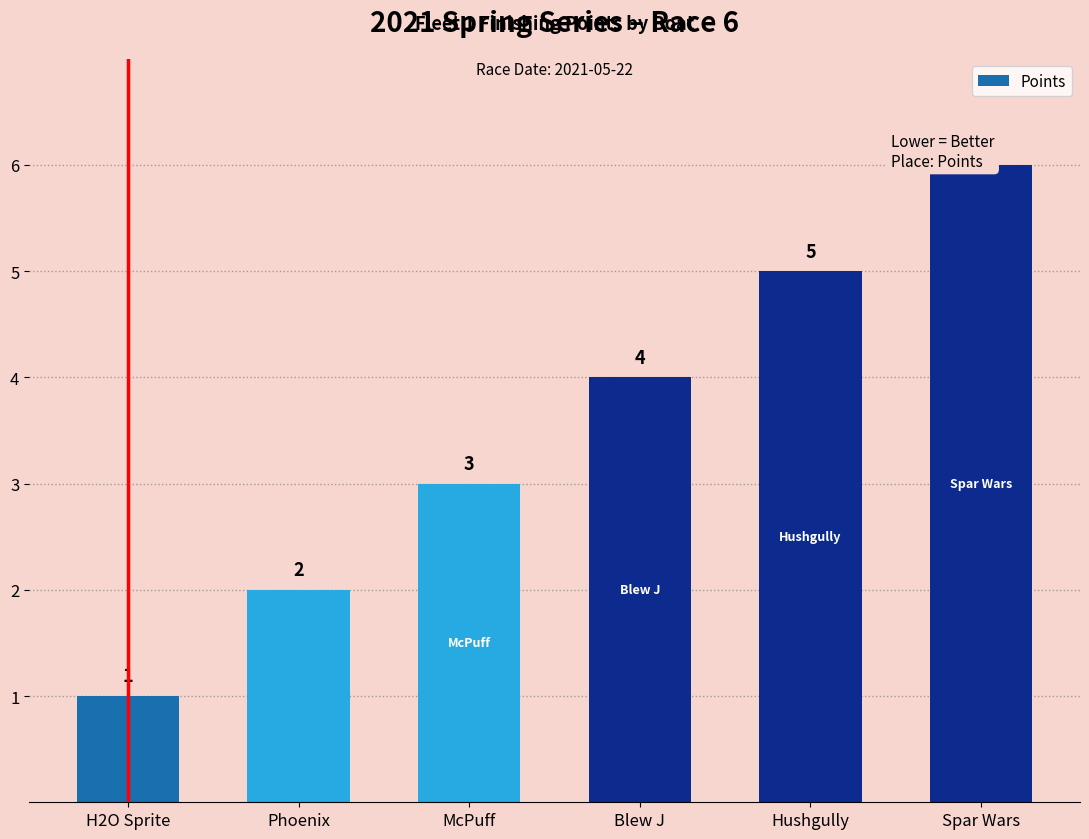

List the labels in order of value, largest first.

Spar Wars, Hushgully, Blew J, McPuff, Phoenix, H2O Sprite